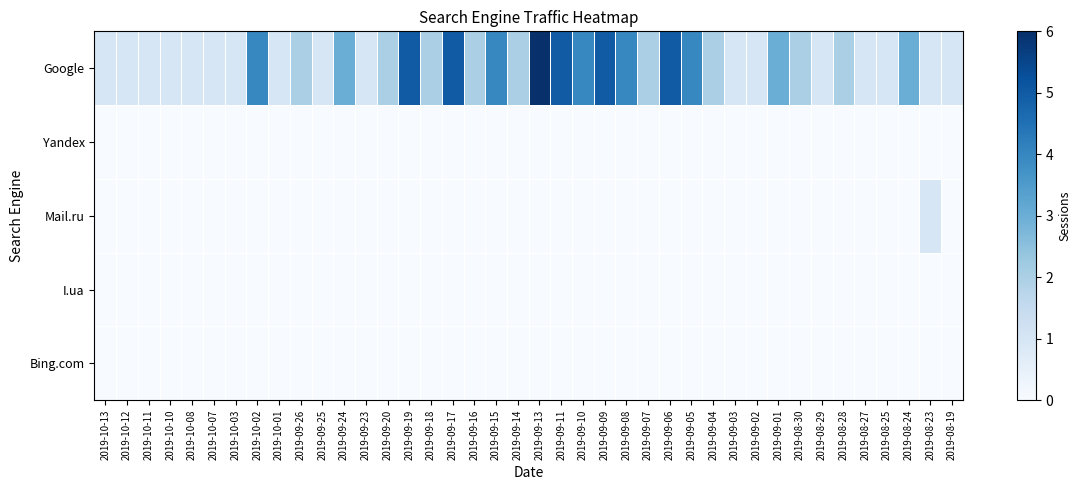

Reading left to right, what are all the values shown in this chart?

Google: 2019-10-13=1	2019-10-12=1	2019-10-11=1	2019-10-10=1	2019-10-08=1	2019-10-07=1	2019-10-03=1	2019-10-02=4	2019-10-01=1	2019-09-26=2	2019-09-25=1	2019-09-24=3	2019-09-23=1	2019-09-20=2	2019-09-19=5	2019-09-18=2	2019-09-17=5	2019-09-16=2	2019-09-15=4	2019-09-14=2	2019-09-13=6	2019-09-11=5	2019-09-10=4	2019-09-09=5	2019-09-08=4	2019-09-07=2	2019-09-06=5	2019-09-05=4	2019-09-04=2	2019-09-03=1	2019-09-02=1	2019-09-01=3	2019-08-30=2	2019-08-29=1	2019-08-28=2	2019-08-27=1	2019-08-25=1	2019-08-24=3	2019-08-23=1	2019-08-19=1
Yandex: 2019-10-13=0	2019-10-12=0	2019-10-11=0	2019-10-10=0	2019-10-08=0	2019-10-07=0	2019-10-03=0	2019-10-02=0	2019-10-01=0	2019-09-26=0	2019-09-25=0	2019-09-24=0	2019-09-23=0	2019-09-20=0	2019-09-19=0	2019-09-18=0	2019-09-17=0	2019-09-16=0	2019-09-15=0	2019-09-14=0	2019-09-13=0	2019-09-11=0	2019-09-10=0	2019-09-09=0	2019-09-08=0	2019-09-07=0	2019-09-06=0	2019-09-05=0	2019-09-04=0	2019-09-03=0	2019-09-02=0	2019-09-01=0	2019-08-30=0	2019-08-29=0	2019-08-28=0	2019-08-27=0	2019-08-25=0	2019-08-24=0	2019-08-23=0	2019-08-19=0
Mail.ru: 2019-10-13=0	2019-10-12=0	2019-10-11=0	2019-10-10=0	2019-10-08=0	2019-10-07=0	2019-10-03=0	2019-10-02=0	2019-10-01=0	2019-09-26=0	2019-09-25=0	2019-09-24=0	2019-09-23=0	2019-09-20=0	2019-09-19=0	2019-09-18=0	2019-09-17=0	2019-09-16=0	2019-09-15=0	2019-09-14=0	2019-09-13=0	2019-09-11=0	2019-09-10=0	2019-09-09=0	2019-09-08=0	2019-09-07=0	2019-09-06=0	2019-09-05=0	2019-09-04=0	2019-09-03=0	2019-09-02=0	2019-09-01=0	2019-08-30=0	2019-08-29=0	2019-08-28=0	2019-08-27=0	2019-08-25=0	2019-08-24=0	2019-08-23=1	2019-08-19=0
I.ua: 2019-10-13=0	2019-10-12=0	2019-10-11=0	2019-10-10=0	2019-10-08=0	2019-10-07=0	2019-10-03=0	2019-10-02=0	2019-10-01=0	2019-09-26=0	2019-09-25=0	2019-09-24=0	2019-09-23=0	2019-09-20=0	2019-09-19=0	2019-09-18=0	2019-09-17=0	2019-09-16=0	2019-09-15=0	2019-09-14=0	2019-09-13=0	2019-09-11=0	2019-09-10=0	2019-09-09=0	2019-09-08=0	2019-09-07=0	2019-09-06=0	2019-09-05=0	2019-09-04=0	2019-09-03=0	2019-09-02=0	2019-09-01=0	2019-08-30=0	2019-08-29=0	2019-08-28=0	2019-08-27=0	2019-08-25=0	2019-08-24=0	2019-08-23=0	2019-08-19=0
Bing.com: 2019-10-13=0	2019-10-12=0	2019-10-11=0	2019-10-10=0	2019-10-08=0	2019-10-07=0	2019-10-03=0	2019-10-02=0	2019-10-01=0	2019-09-26=0	2019-09-25=0	2019-09-24=0	2019-09-23=0	2019-09-20=0	2019-09-19=0	2019-09-18=0	2019-09-17=0	2019-09-16=0	2019-09-15=0	2019-09-14=0	2019-09-13=0	2019-09-11=0	2019-09-10=0	2019-09-09=0	2019-09-08=0	2019-09-07=0	2019-09-06=0	2019-09-05=0	2019-09-04=0	2019-09-03=0	2019-09-02=0	2019-09-01=0	2019-08-30=0	2019-08-29=0	2019-08-28=0	2019-08-27=0	2019-08-25=0	2019-08-24=0	2019-08-23=0	2019-08-19=0